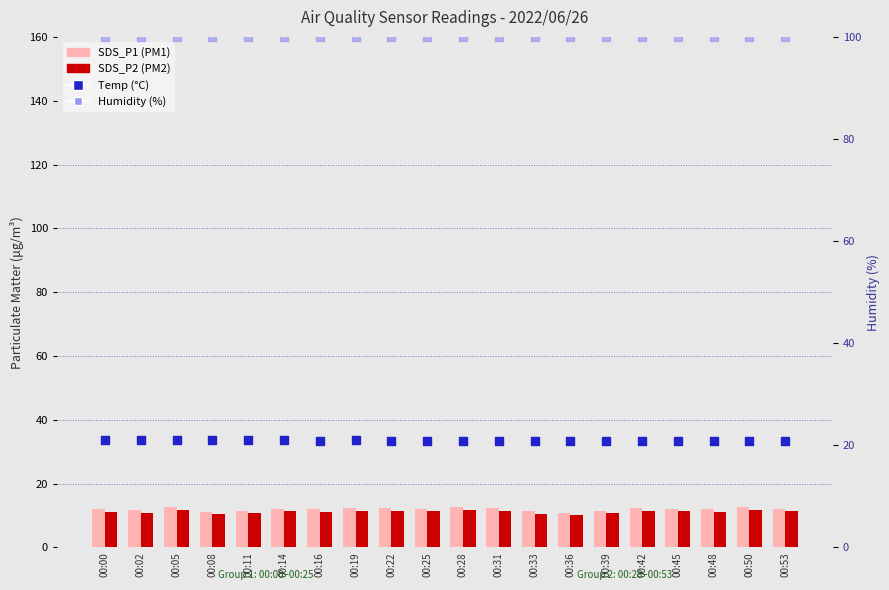

Is the value of SDS_P2 (PM2) at 00:14 greater than the value of Temp (°C) at 00:33?

No